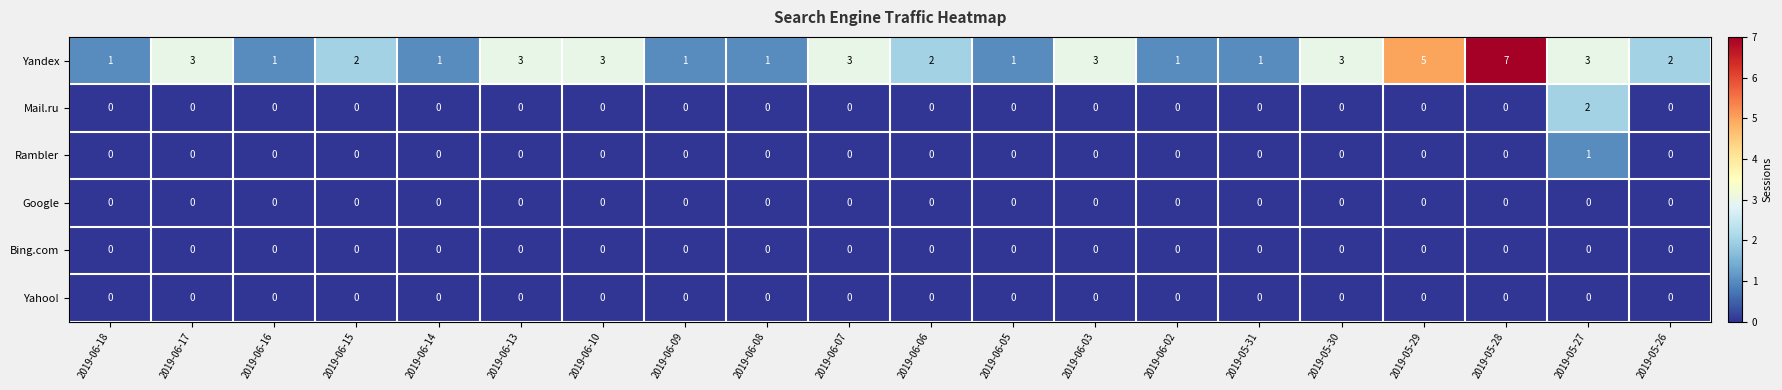

Which category has the highest value across all series?

2019-05-28